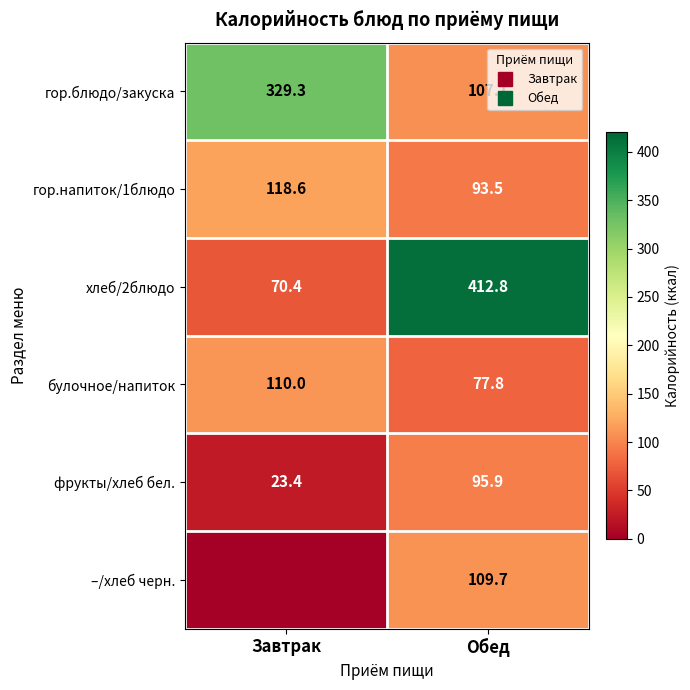

True or false: булочное/напиток has a value of 77.8 at Обед.

True